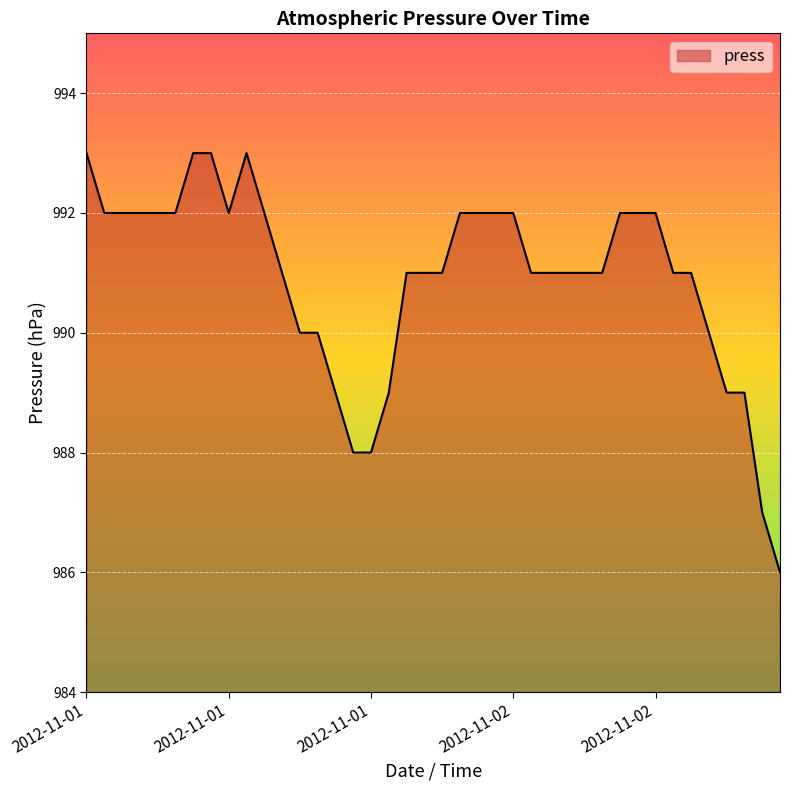

What is the difference between the maximum and minimum values?

7